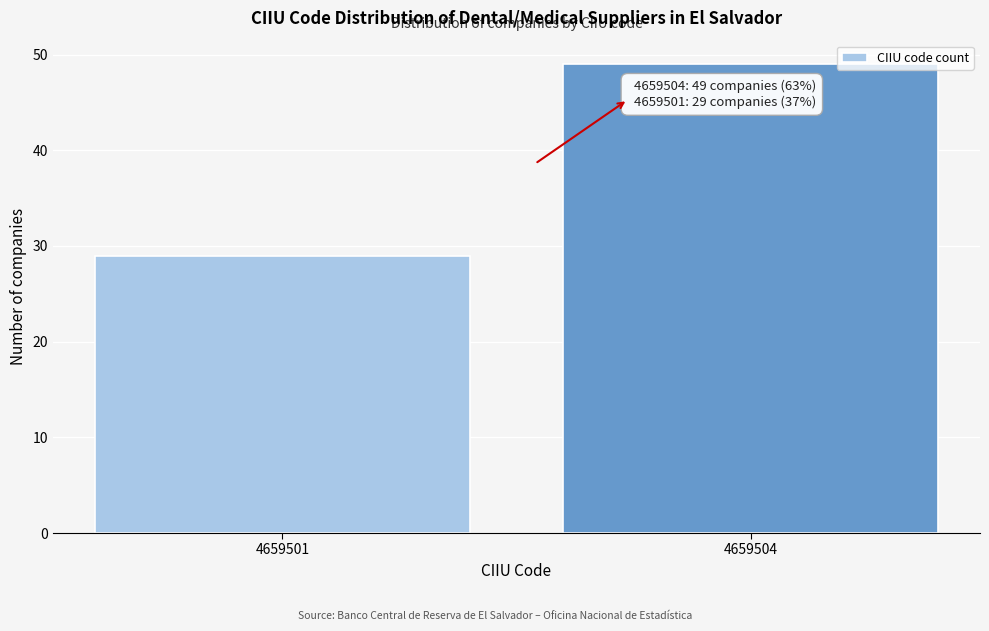

Reading left to right, transcribe all the data shown in this chart.

4659501=29	4659504=49